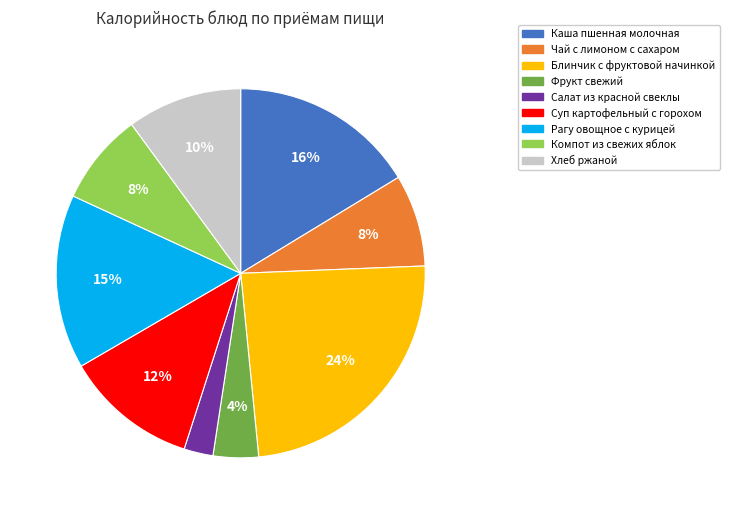

Do Рагу овощное с курицей and Компот из свежих яблок together represent more than half of the pie?

No